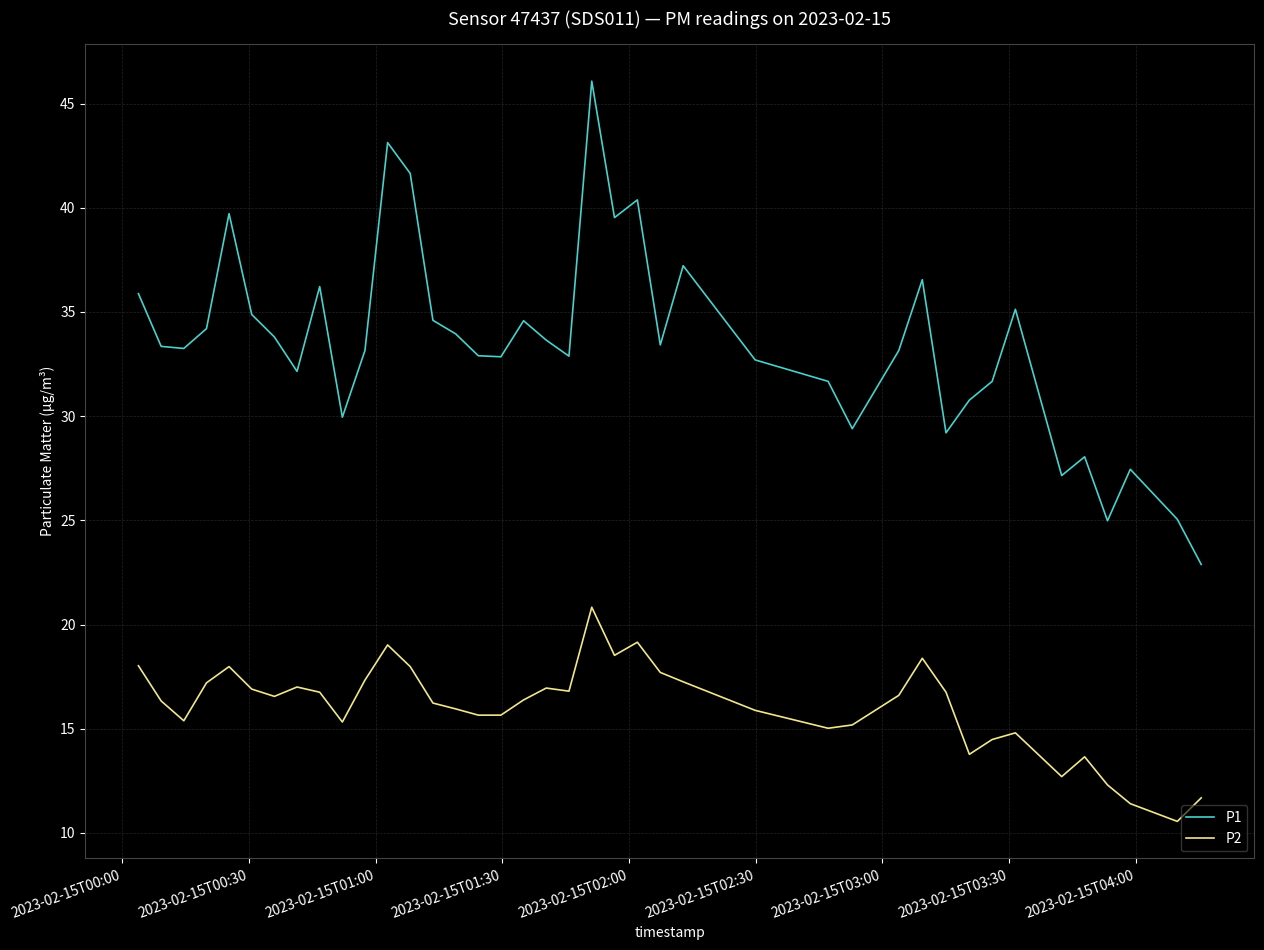

What is the difference between the maximum and minimum values in the P1 series?

23.2